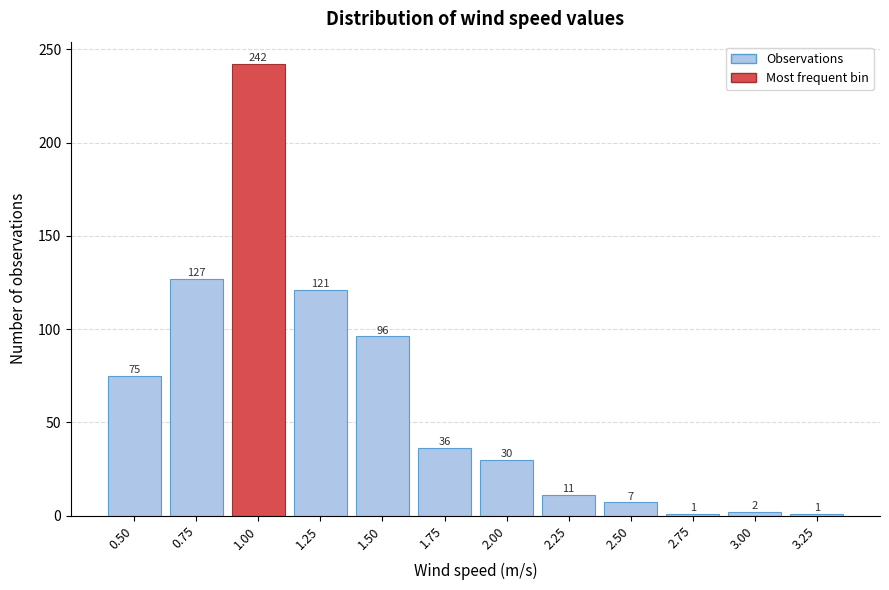

Reading left to right, extract all data points from this chart.

75	127	242	121	96	36	30	11	7	1	2	1